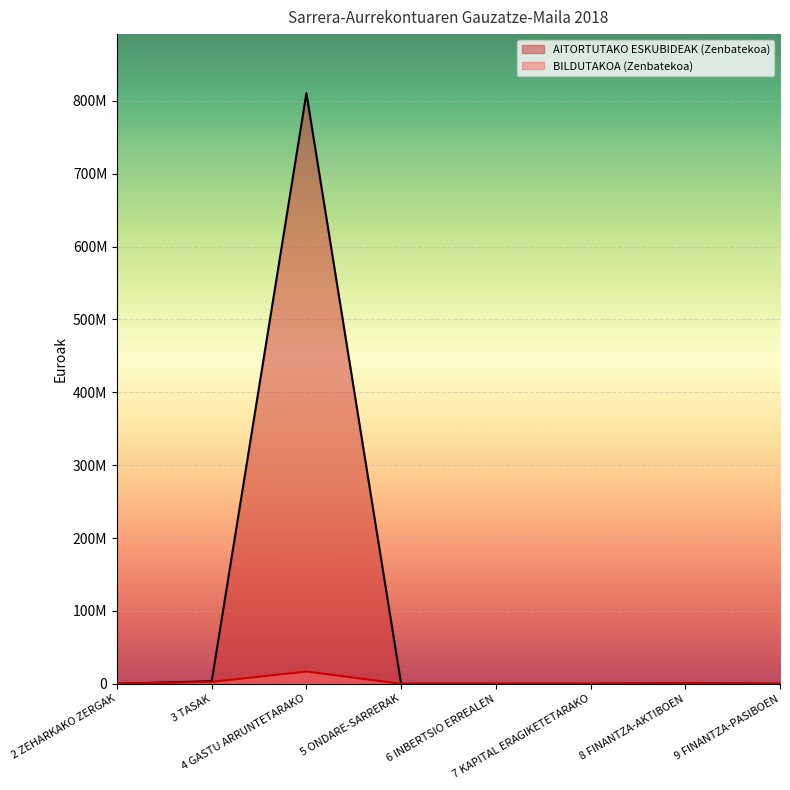

How many data points in AITORTUTAKO ESKUBIDEAK (Zenbatekoa) are less than 4830?

4